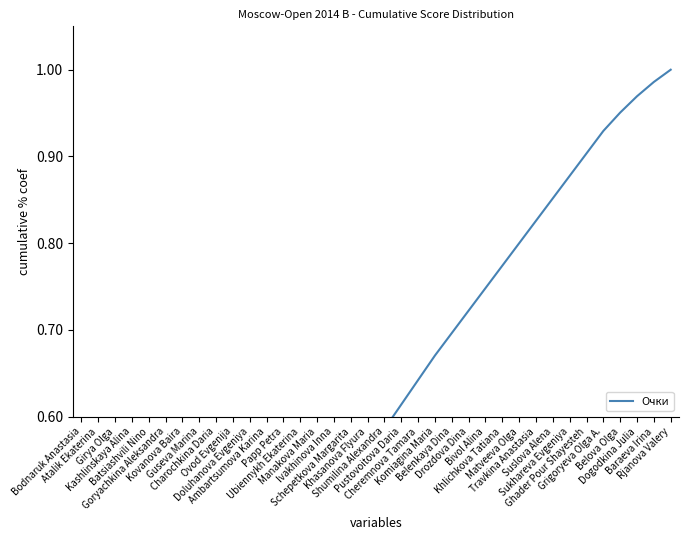

True or false: there are more than 1 points higher than both neighbors.

False